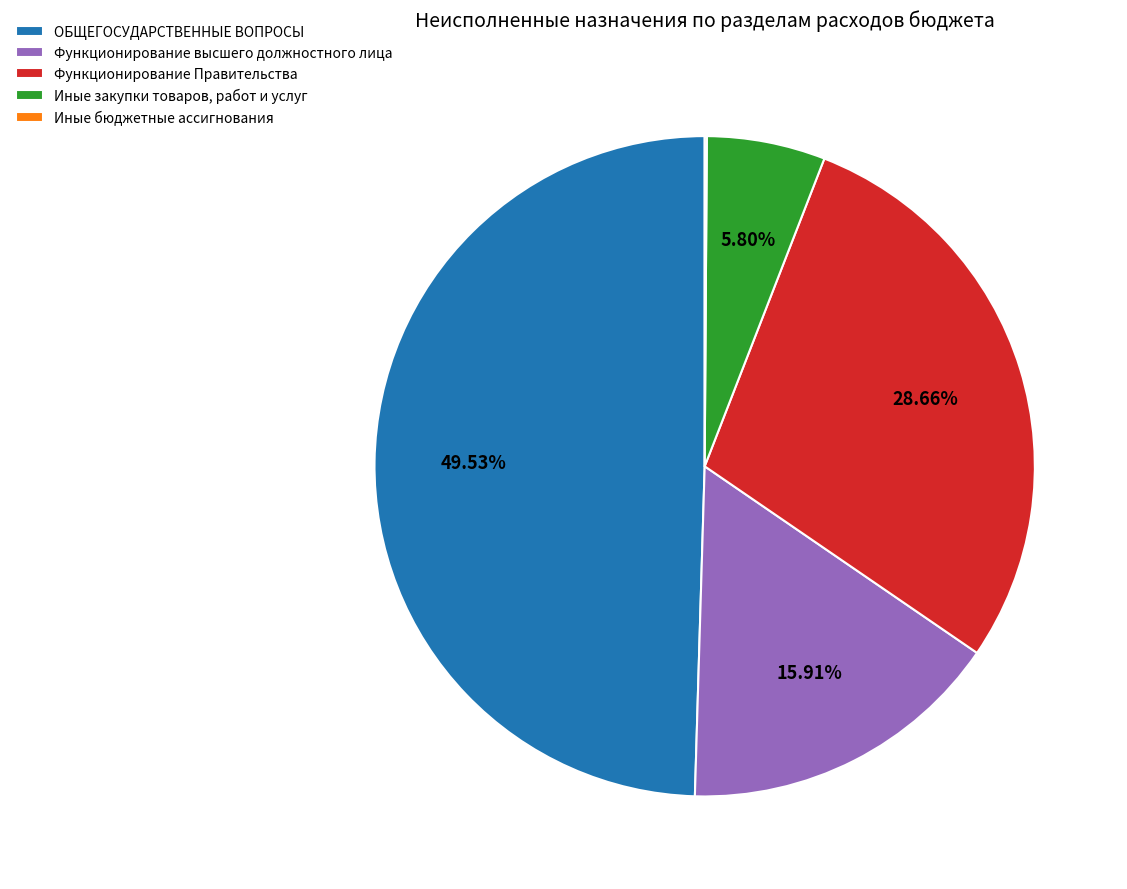

Is ОБЩЕГОСУДАРСТВЕННЫЕ ВОПРОСЫ the majority of the pie?

No